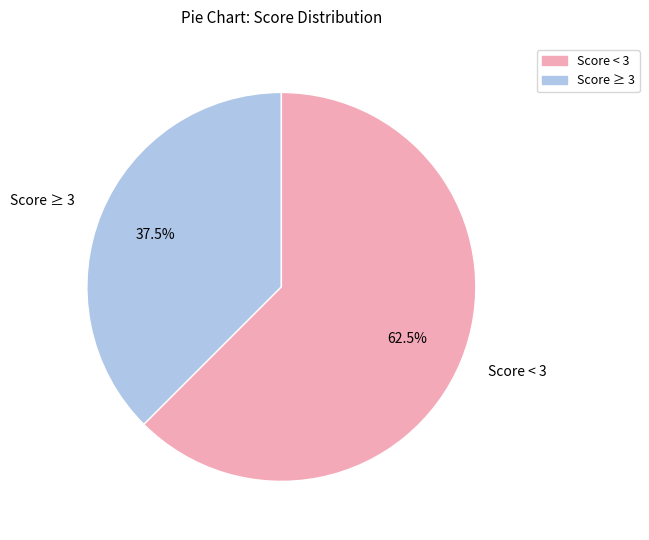

To the nearest percent, what is the difference between the largest and smallest slice percentages?

25%